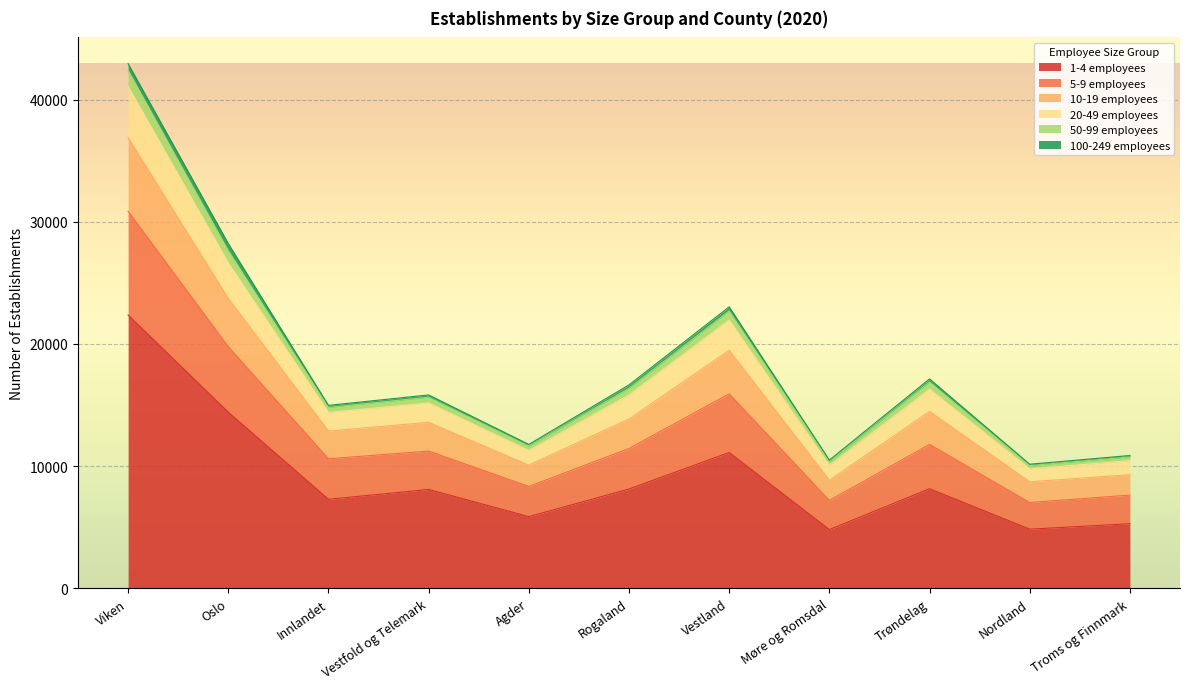

List the labels in order of 5-9 employees value, largest first.

Viken, Oslo, Vestland, Trøndelag, Rogaland, Vestfold og Telemark, Innlandet, Agder, Troms og Finnmark, Møre og Romsdal, Nordland